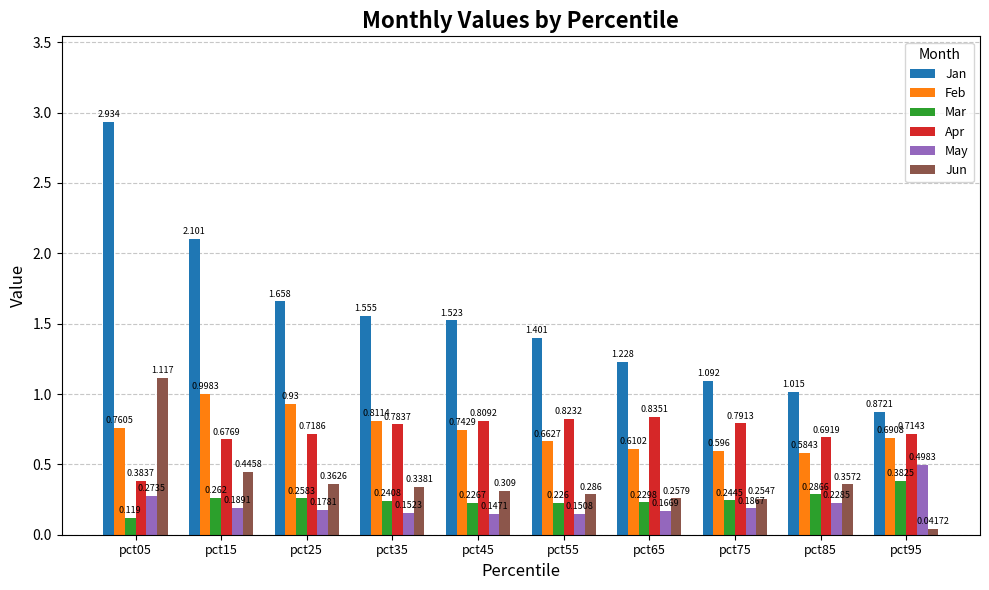

Which series has the largest total across all categories?

Jan